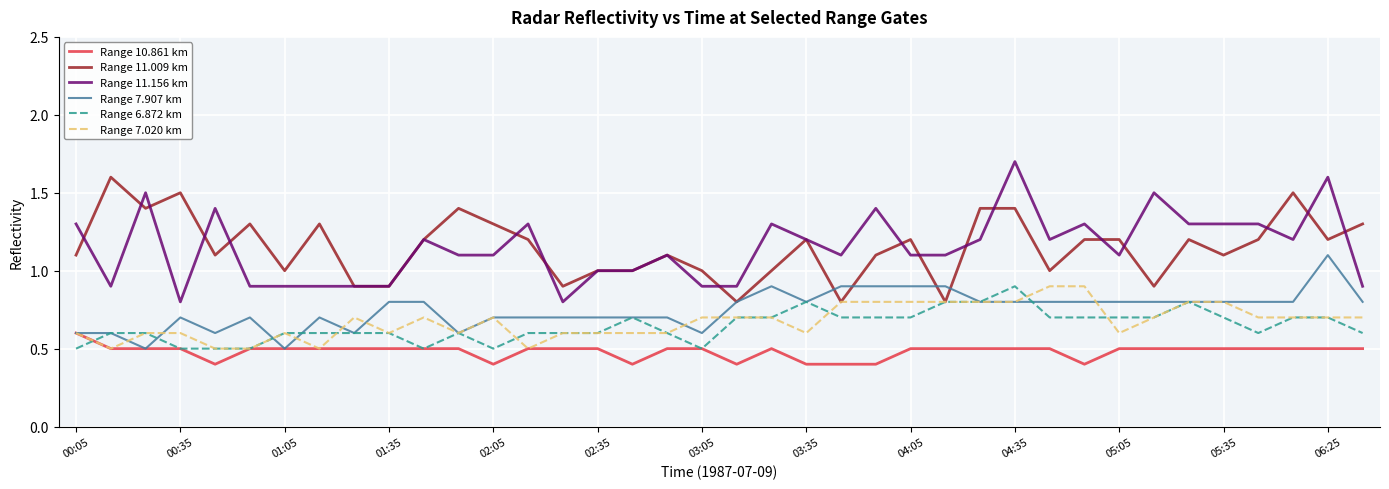

What is the lowest value of the Range 6.872 km series?

0.5